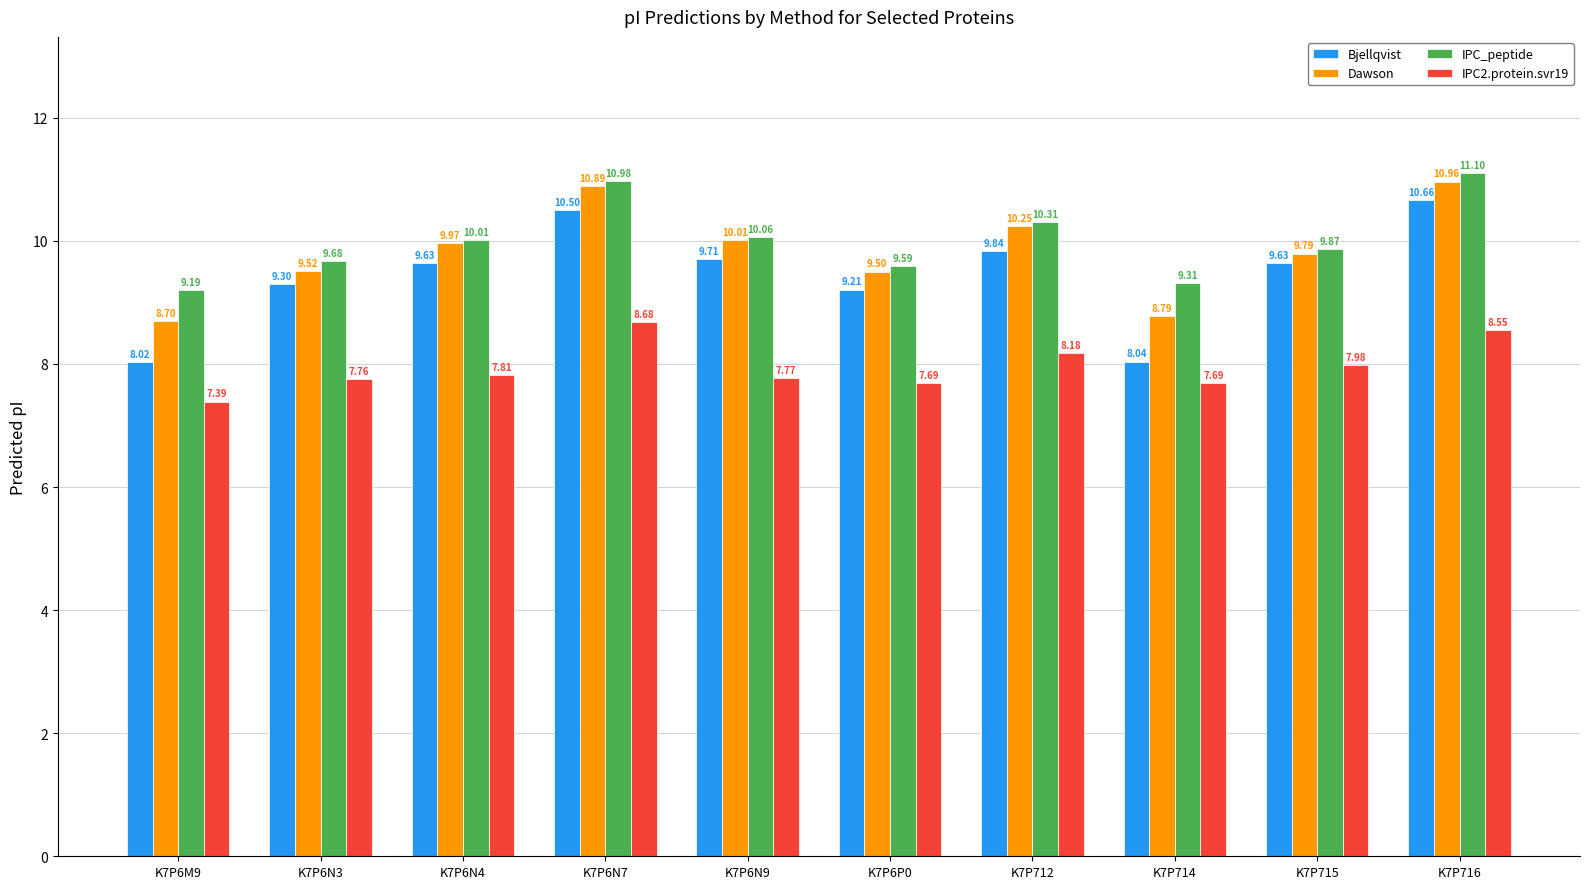

Rank the categories by IPC_peptide value from highest to lowest.

K7P716, K7P6N7, K7P712, K7P6N9, K7P6N4, K7P715, K7P6N3, K7P6P0, K7P714, K7P6M9